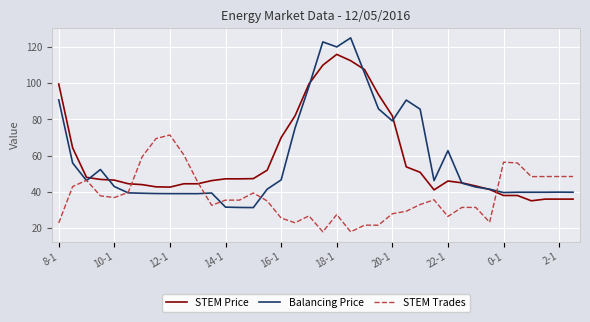

List the series in order of their peak value, lowest first.

STEM Trades, STEM Price, Balancing Price